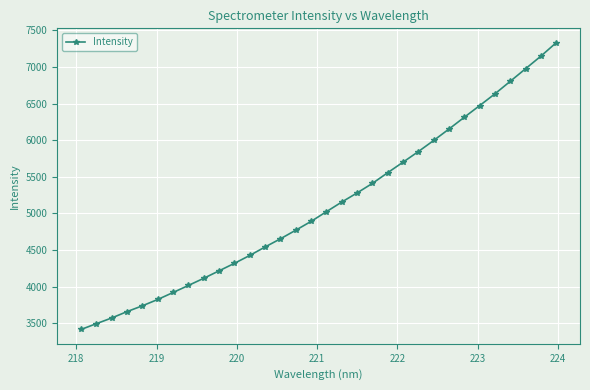

What is the sum of all values?

163373.0